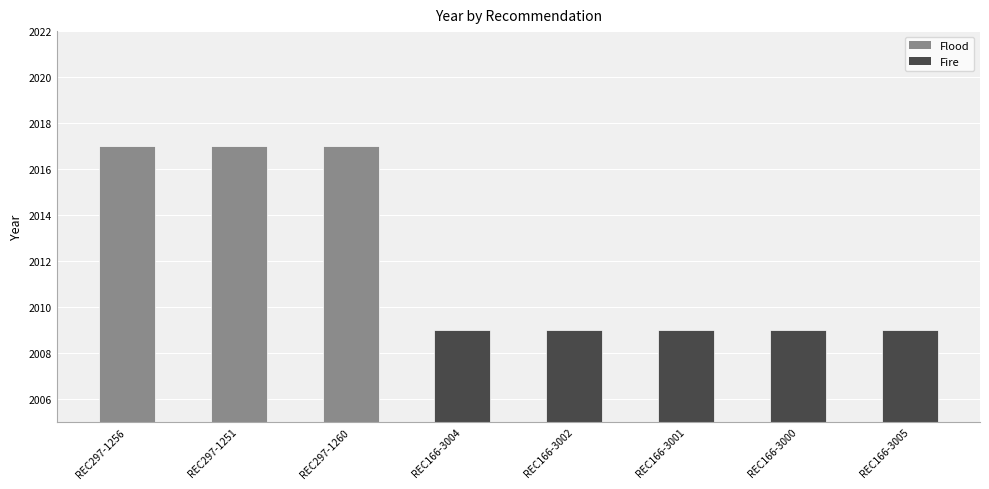

What is the difference between the values at REC166-3002 and REC297-1260?

8